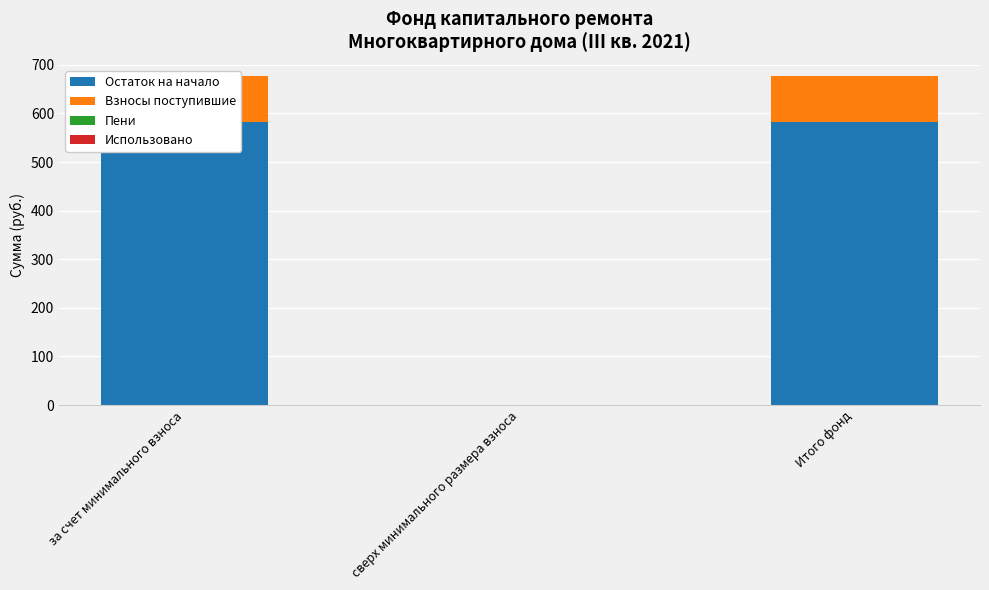

What are all the series names shown in the legend?

Остаток на начало, Взносы поступившие, Пени, Использовано